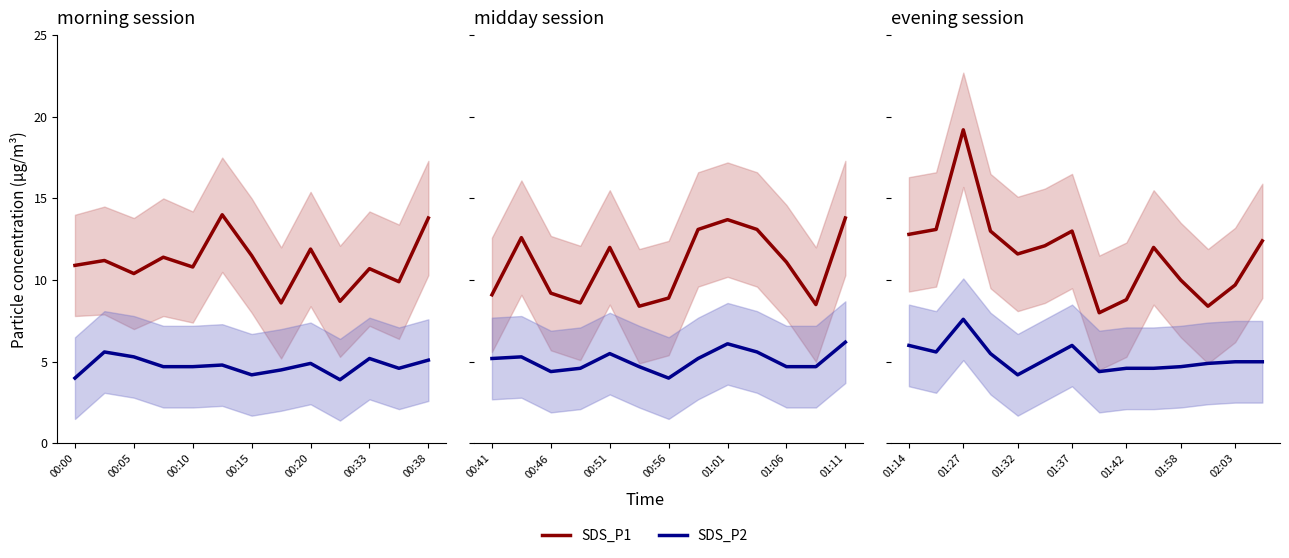

Is it true that SDS_P2 equals 1.9 at 02:03?

False